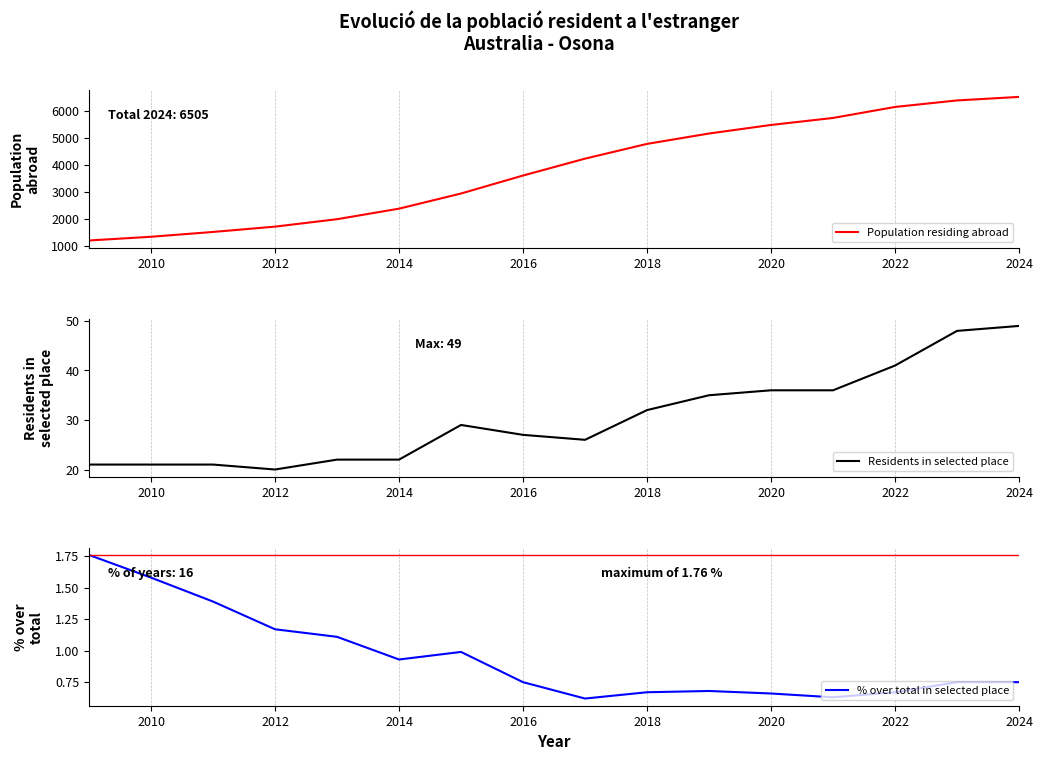

Does the chart have visible grid lines?

Yes